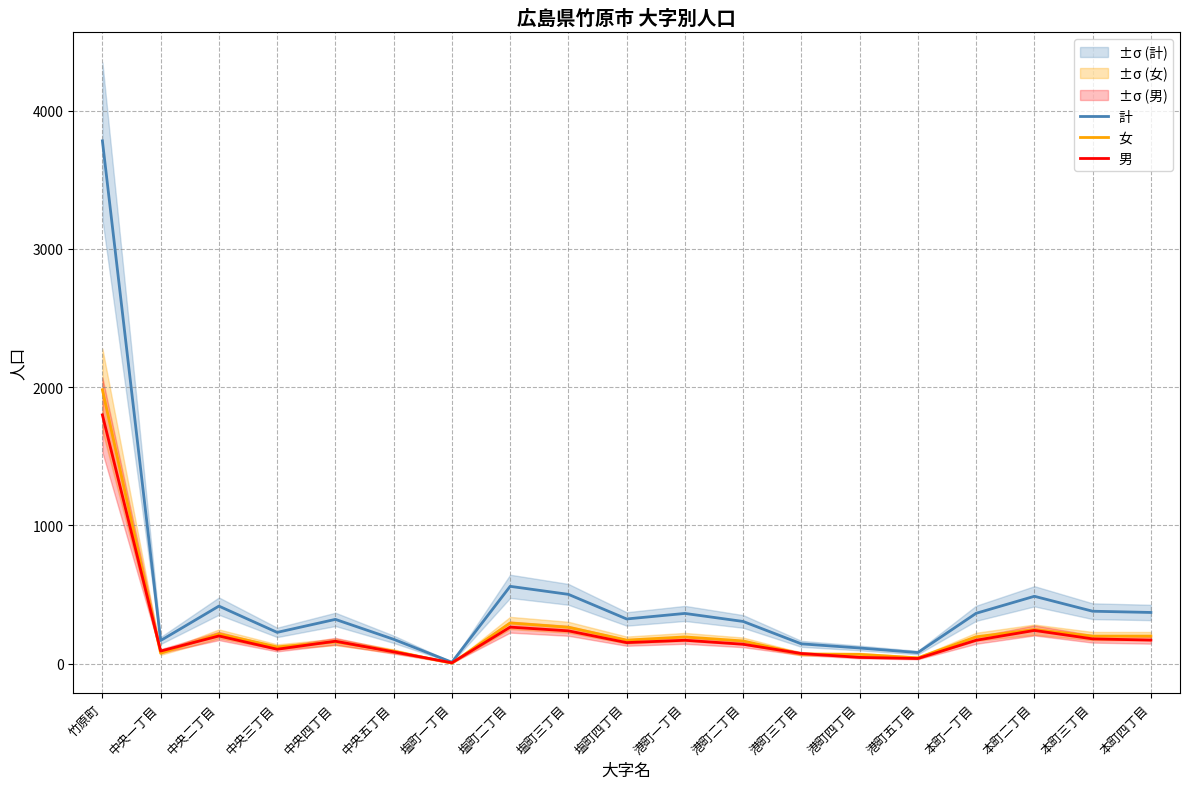

What is the maximum value shown in the chart?

3782